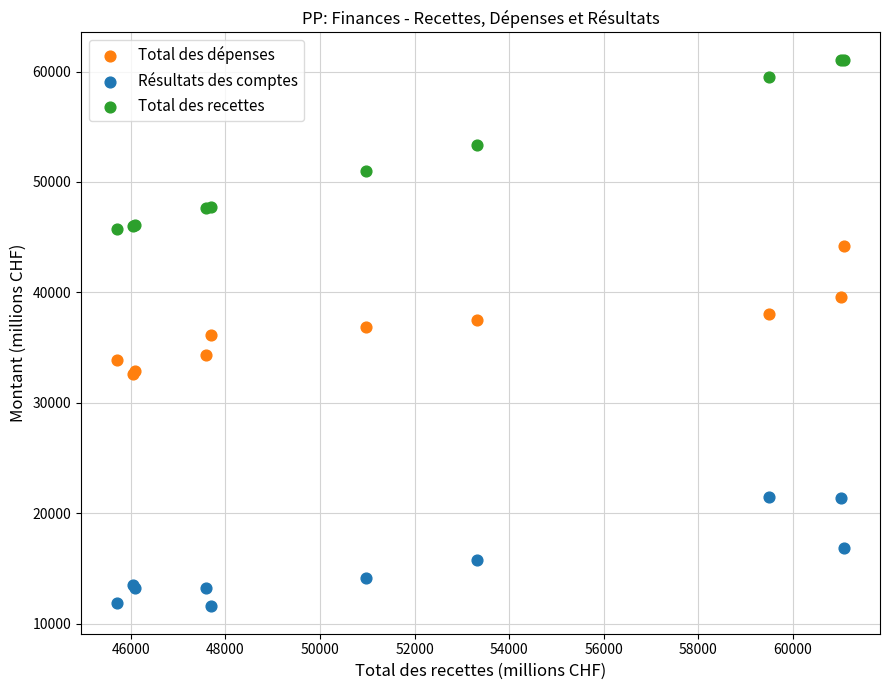

Which series contains the highest Y value?

Total des recettes